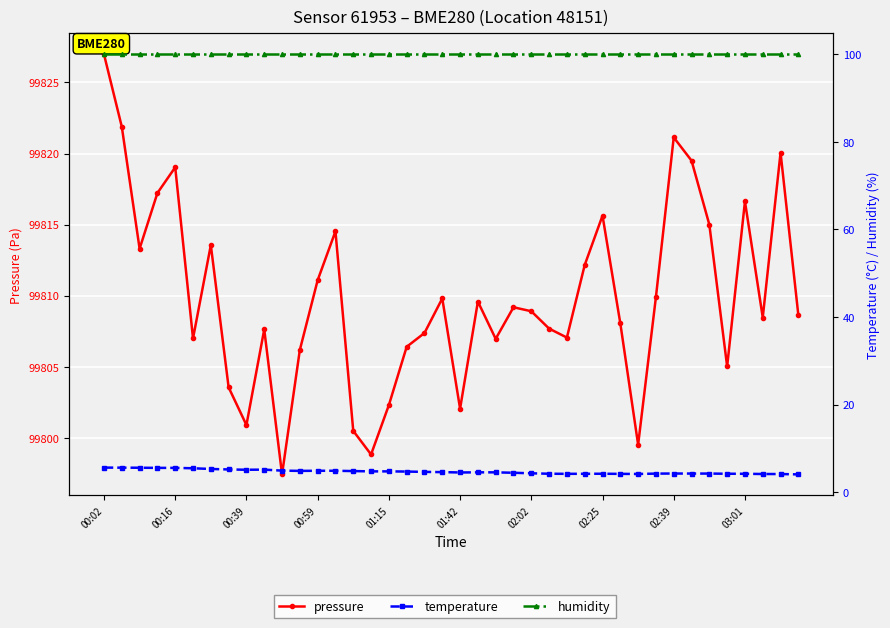

Which series has the largest total across all categories?

pressure